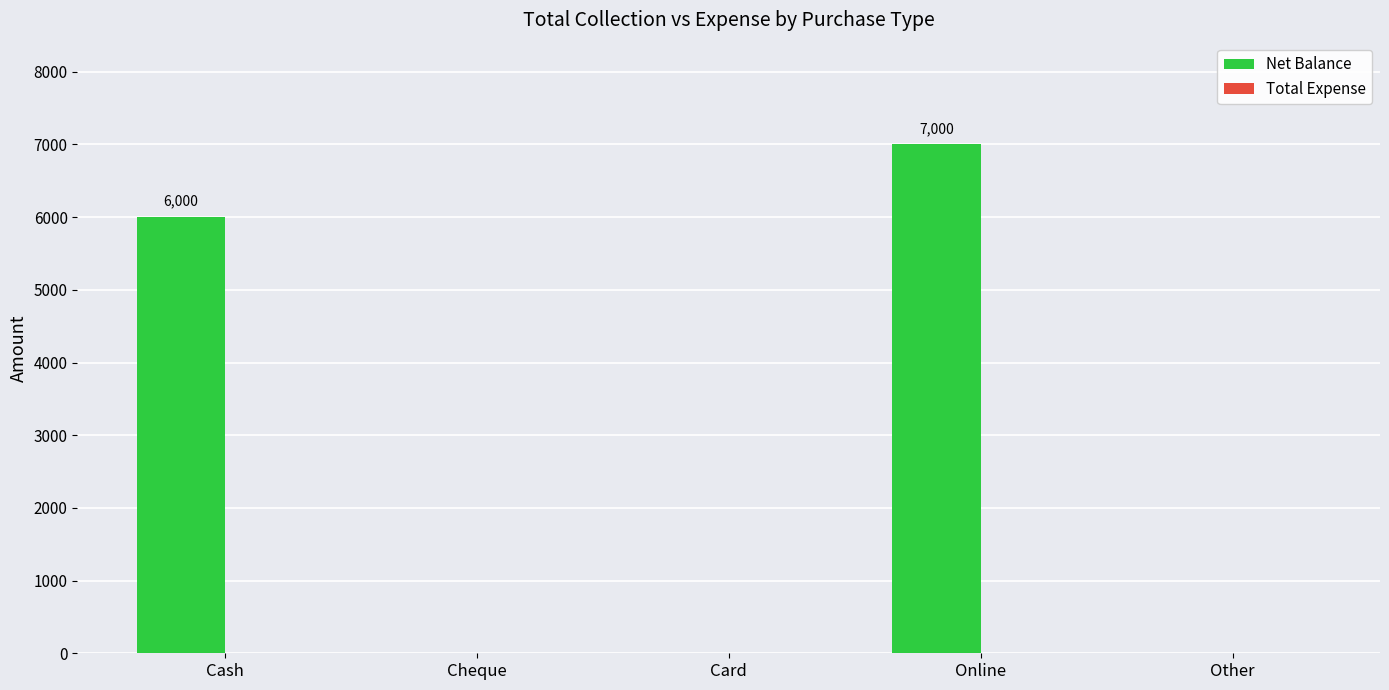

Which has a higher value, Cash or Online?

Online